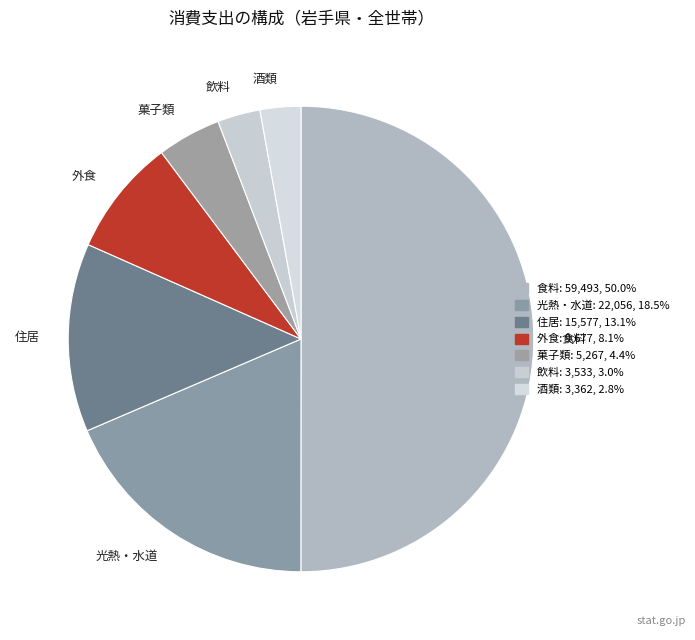

The 酒類 slice represents 3% of the pie. True or false?

True